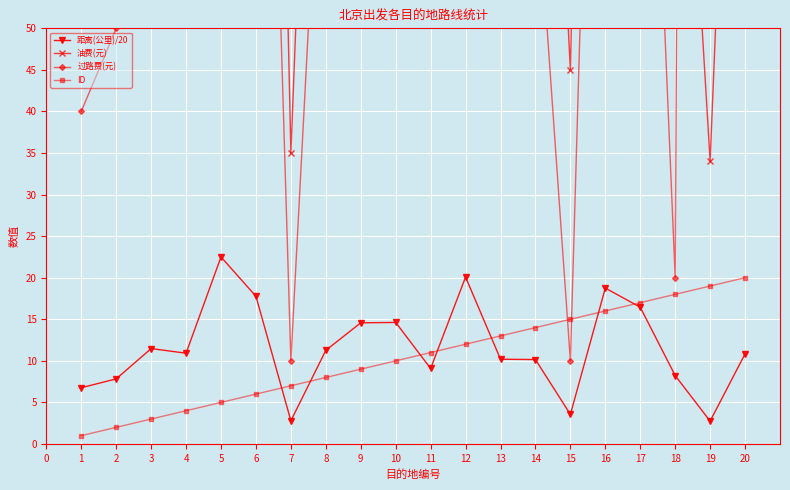

How many data points in ID are less than 11?

10